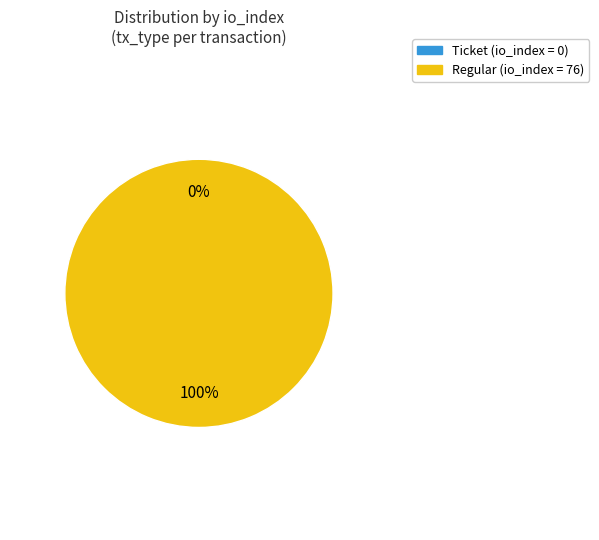

What is the majority slice?

Regular (io_index=76)